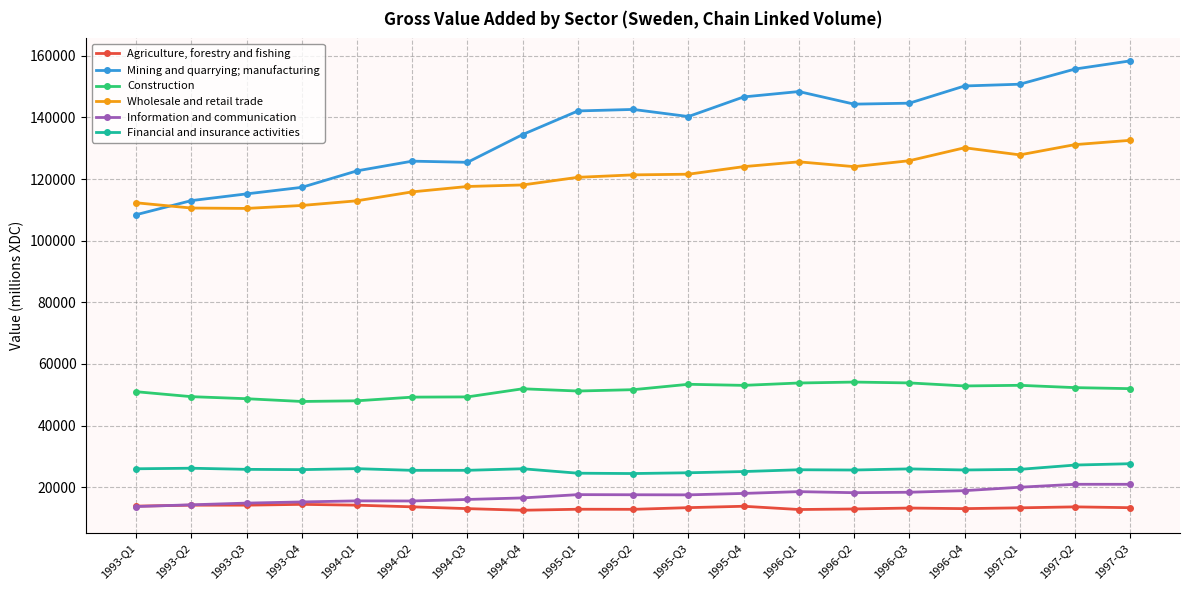

At which label does Information and communication first exceed 17545?

1995-Q1